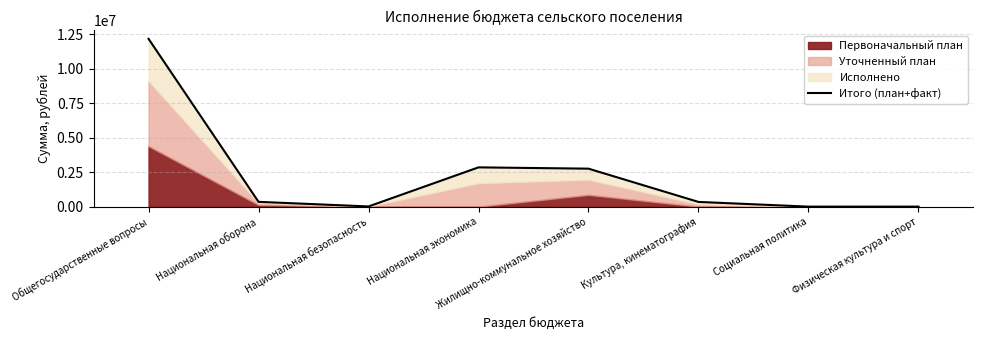

Where does the data first go above 347094?

Общегосударственные вопросы